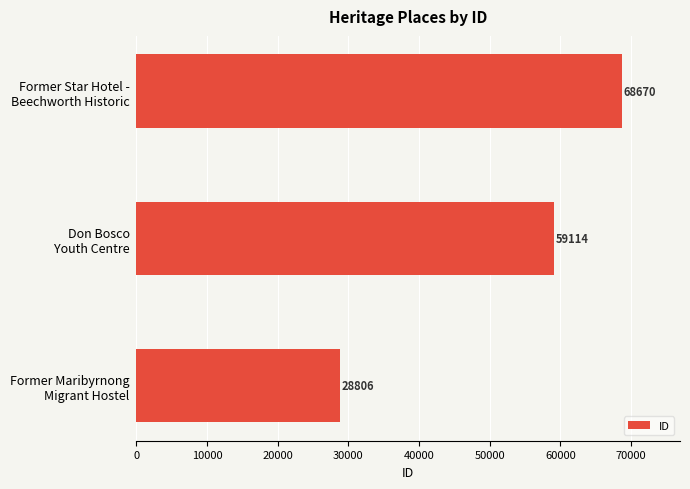

List the labels in order of value, smallest first.

Former Maribyrnong
Migrant Hostel, Don Bosco
Youth Centre, Former Star Hotel -
Beechworth Historic